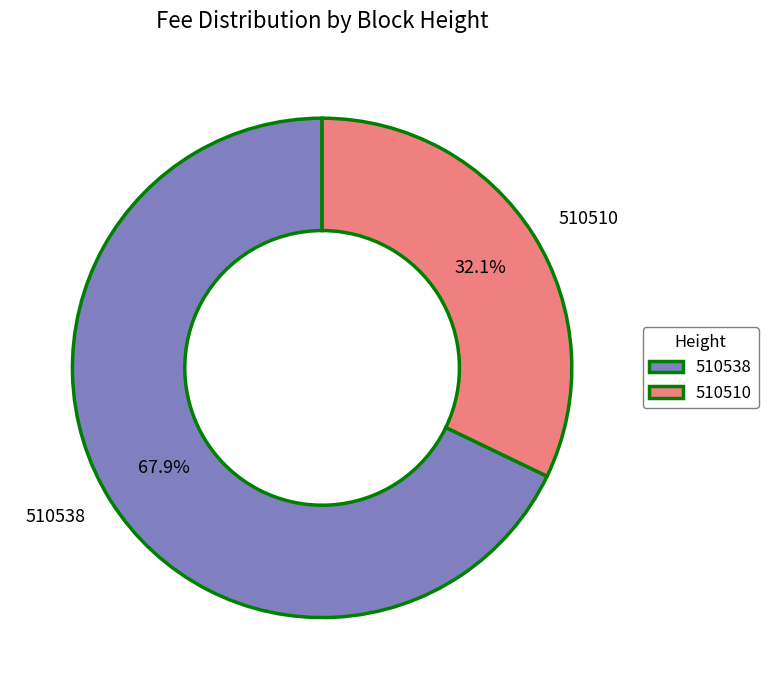

Is it true that 510510 is 44% of the pie?

False